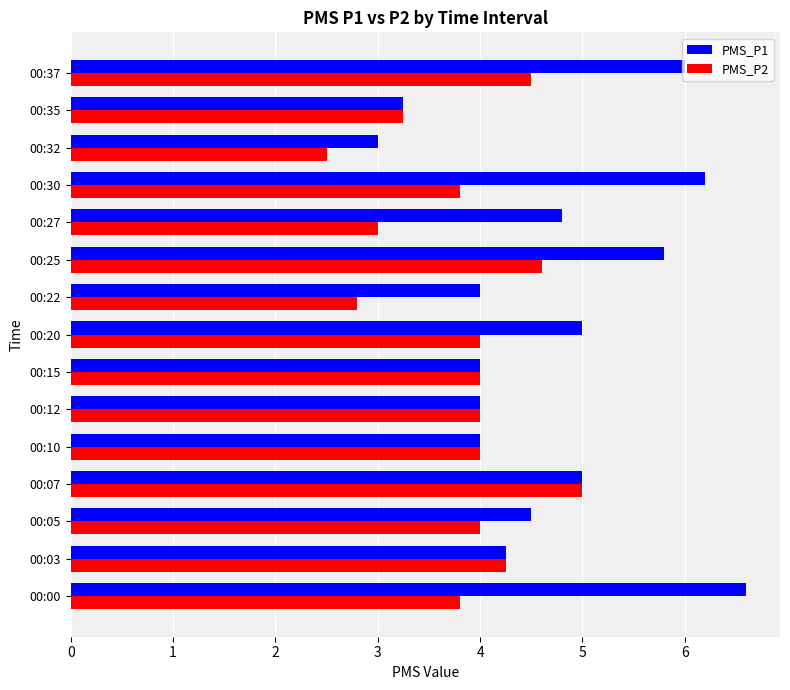

What is the sum of the PMS_P1 values at 00:25 and 00:27?

10.6